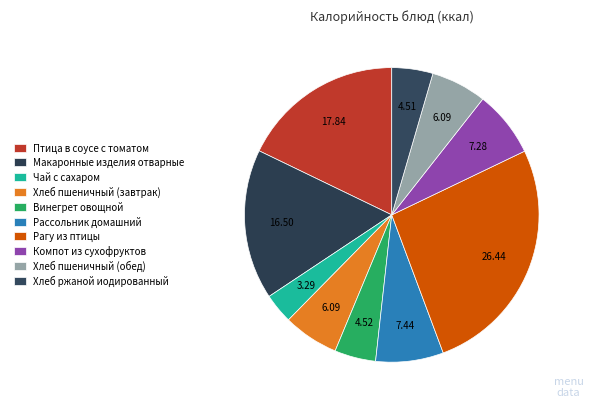

Count the number of slices in the pie.

10